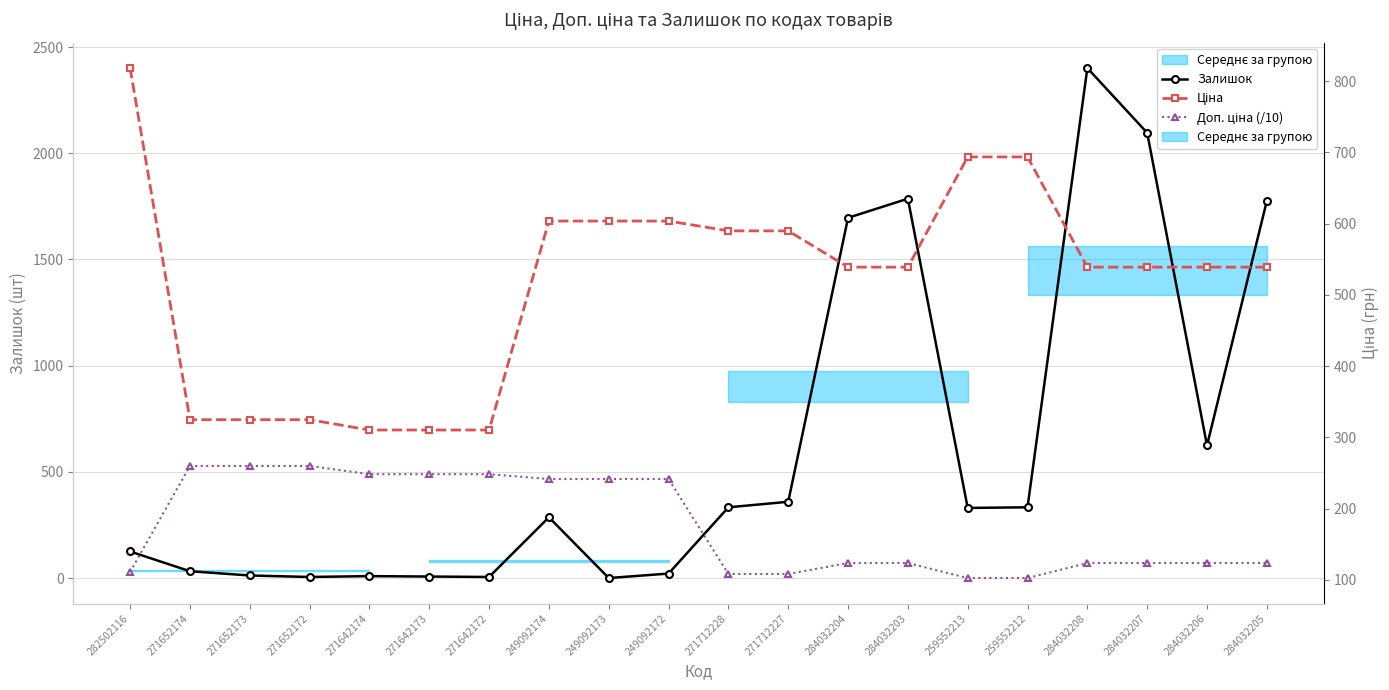

How many lines are shown in the chart?

3